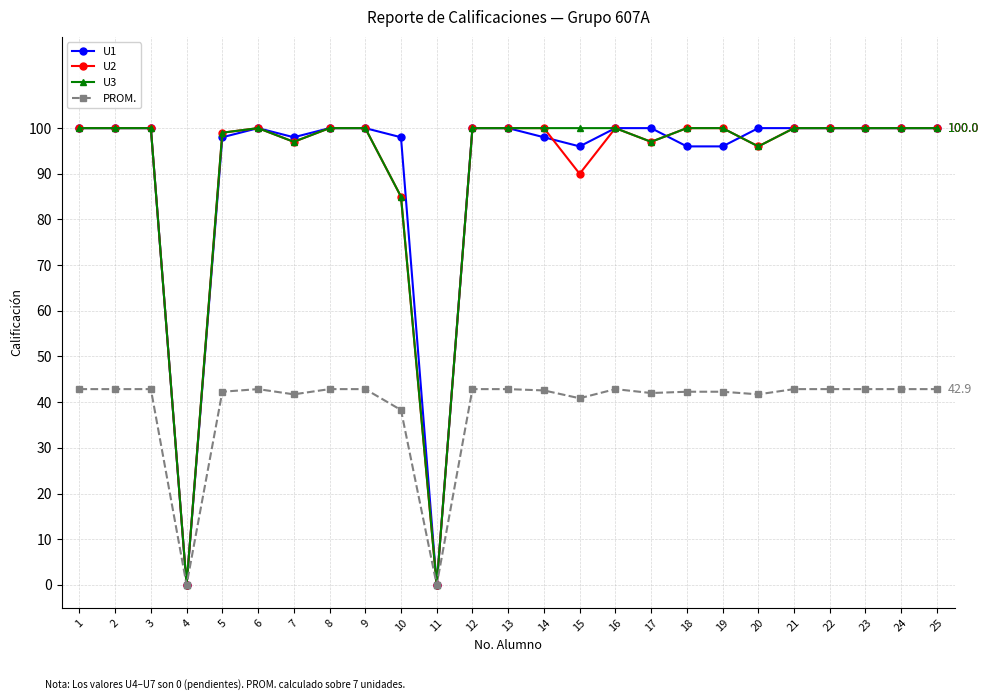

What is the value of the U1 point at the 13th from the left?

100.0